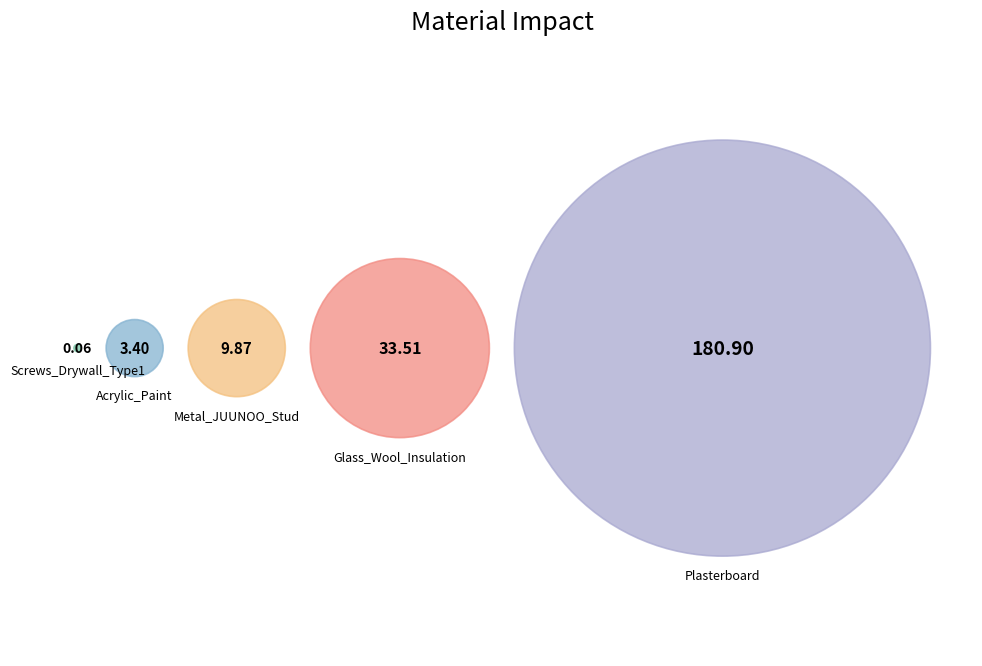

What is the largest slice in the pie chart?

Plasterboard